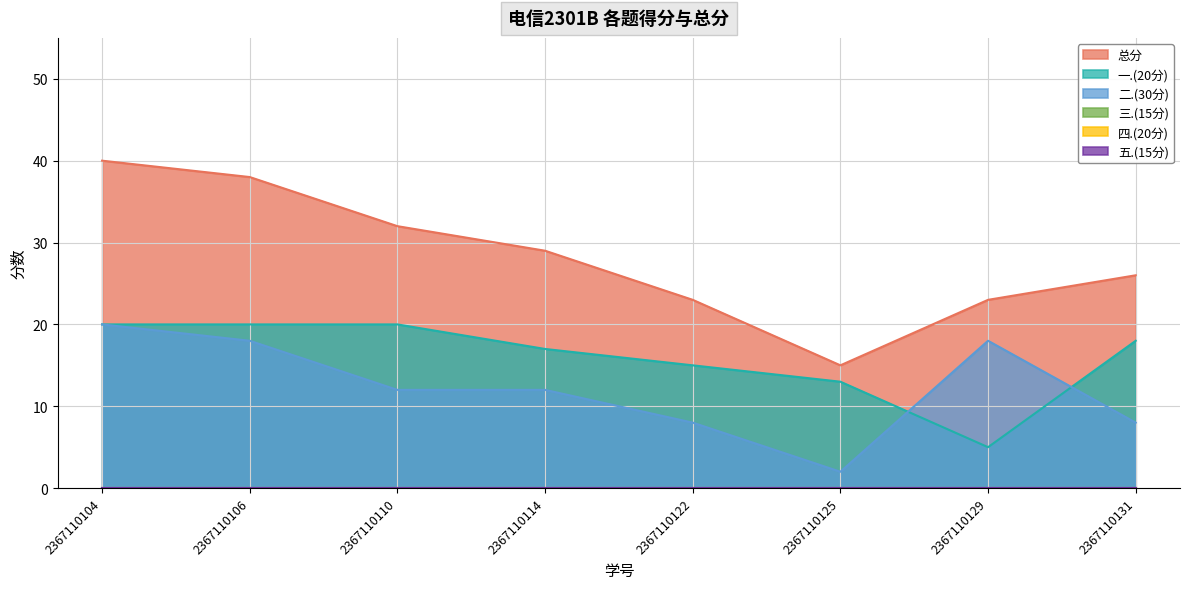

True or false: 总分 and 二.(30分) intersect in this chart.

False